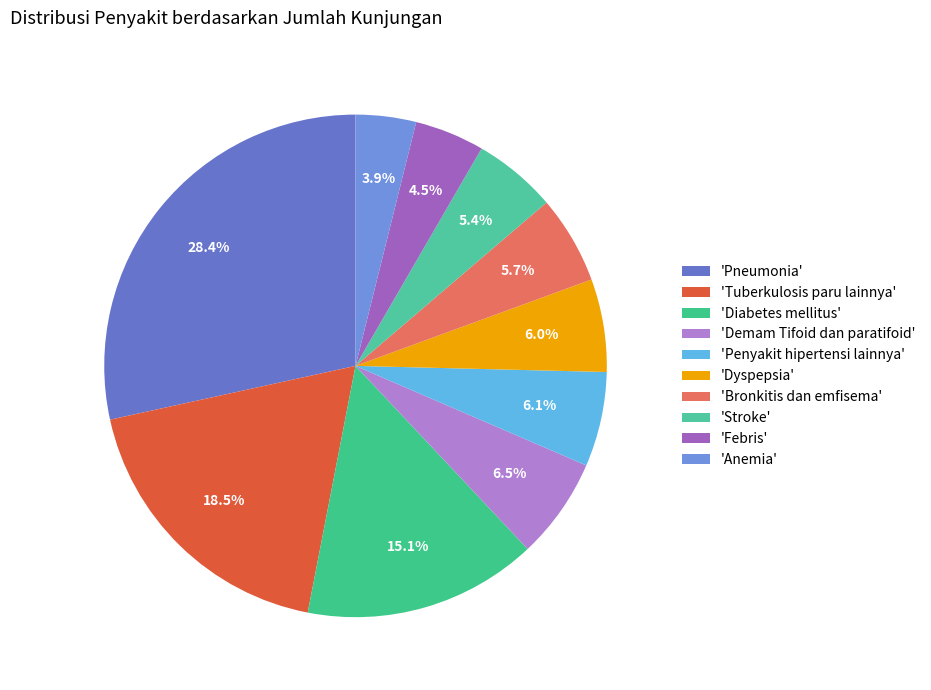

How many segments does this pie chart have?

10